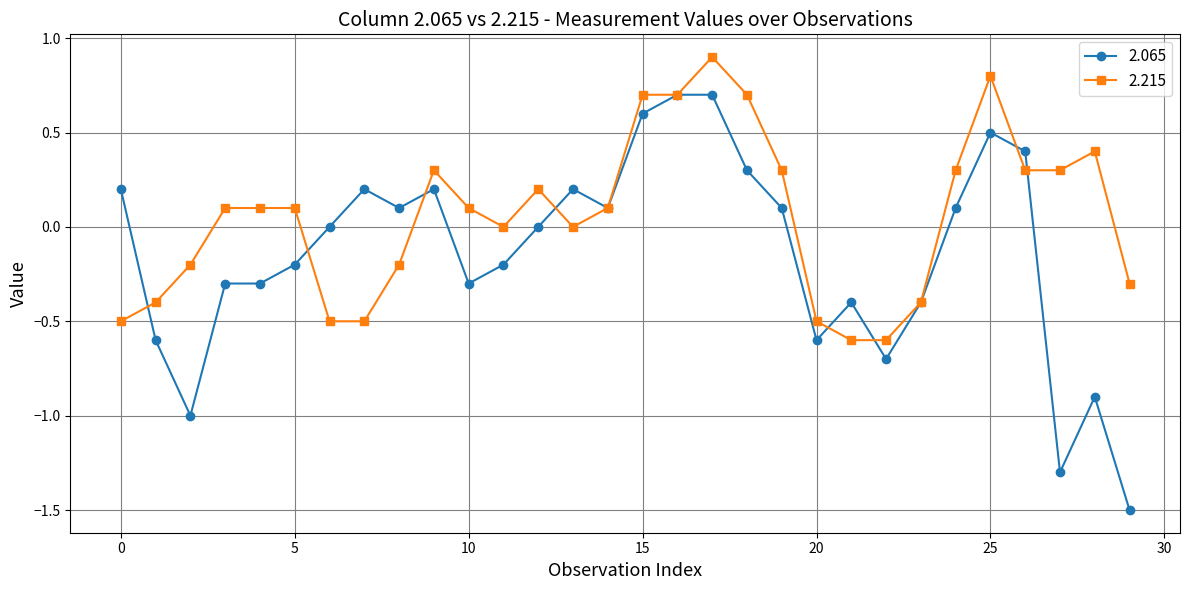

Which series has the largest total across all categories?

2.215